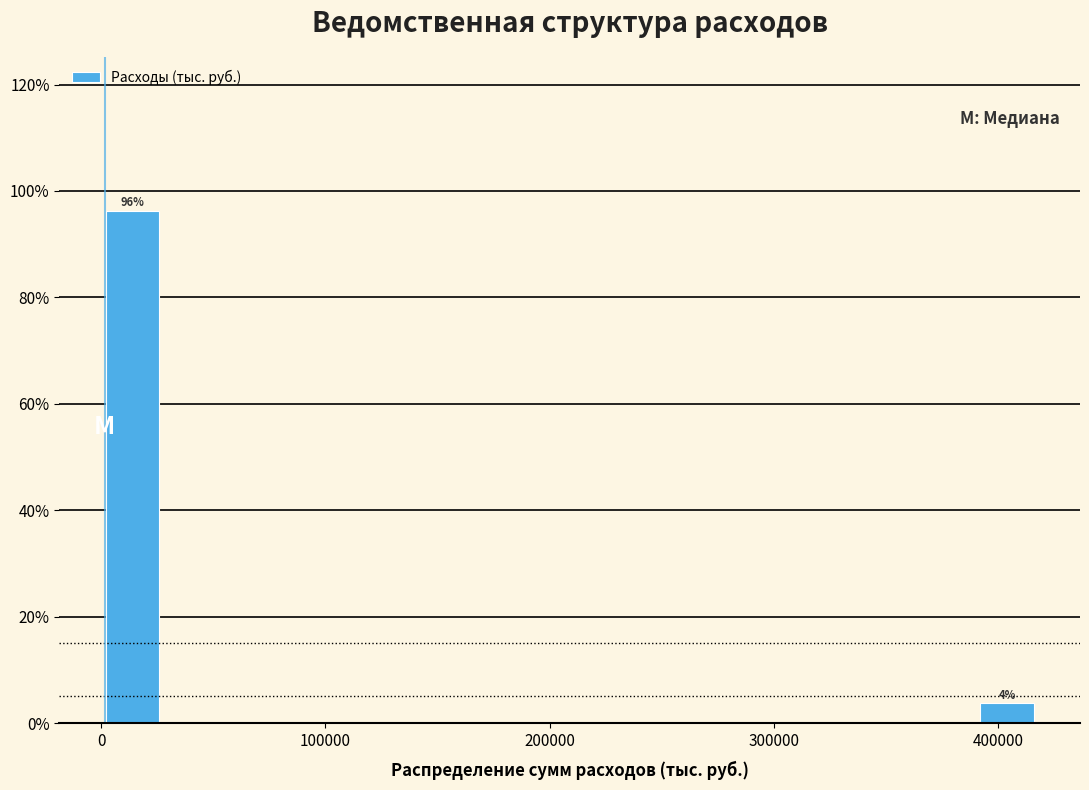

Read against the x-axis, roughly where is the centre of the tallest bar?

10000